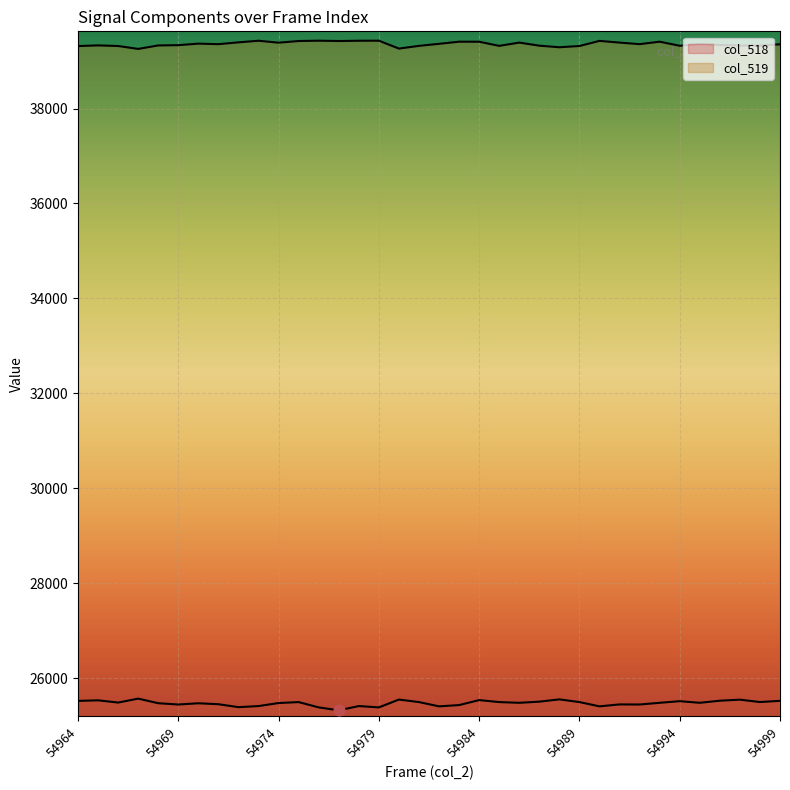

What is the total value across all series at 54965?

64861